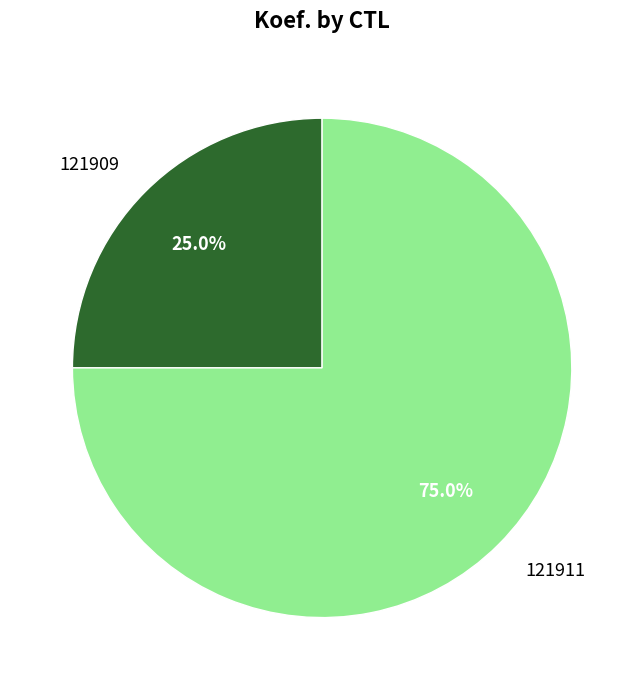

Count the number of slices in the pie.

2